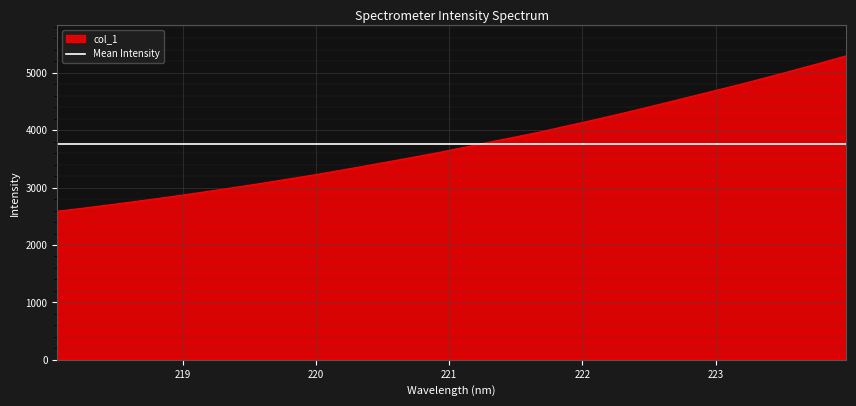

Reading left to right, list all the values displayed in this chart.

218.0596=2588.9	218.2508=2641.6	218.442=2697.1	218.6332=2755.4	218.8244=2813.5	219.0156=2875.7	219.2067=2940.7	219.3979=3006.9	219.589=3073.9	219.7801=3145.0	219.9712=3216.4	220.1623=3292.9	220.3533=3370.8	220.5444=3451.2	220.7354=3532.1	220.9264=3614.1	221.1174=3704.8	221.3083=3795.3	221.4993=3883.8	221.6902=3973.7	221.8812=4073.9	222.0721=4172.2	222.263=4274.6	222.4538=4379.4	222.6447=4488.9	222.8355=4598.1	223.0264=4708.0	223.2172=4818.2	223.408=4934.2	223.5987=5052.4	223.7895=5172.8	223.9802=5296.4